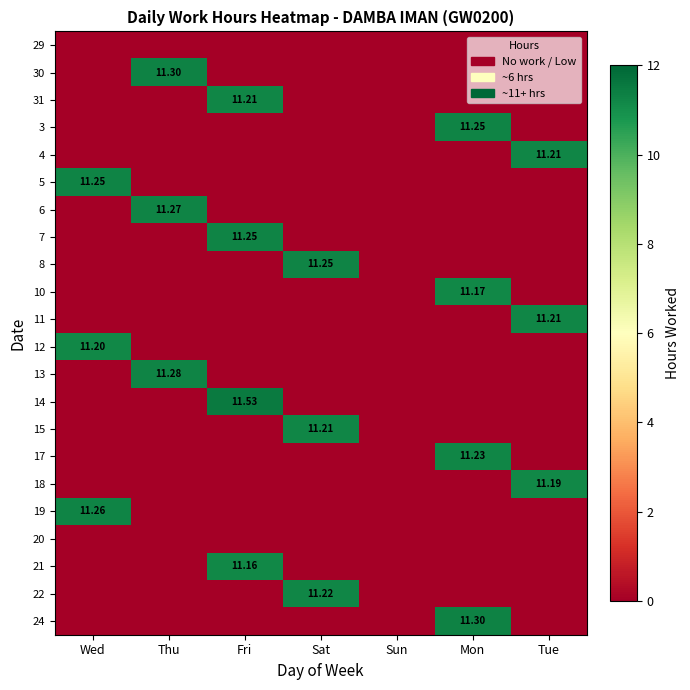

True or false: 8 has a value of 0.0 at Sun.

True